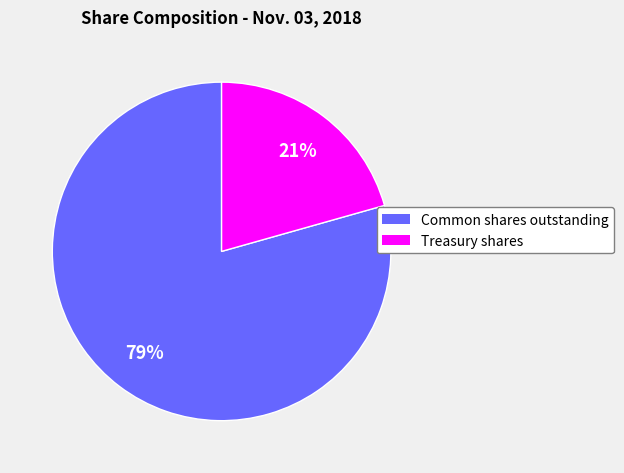

Do Treasury shares and Common shares outstanding together represent more than half of the pie?

Yes